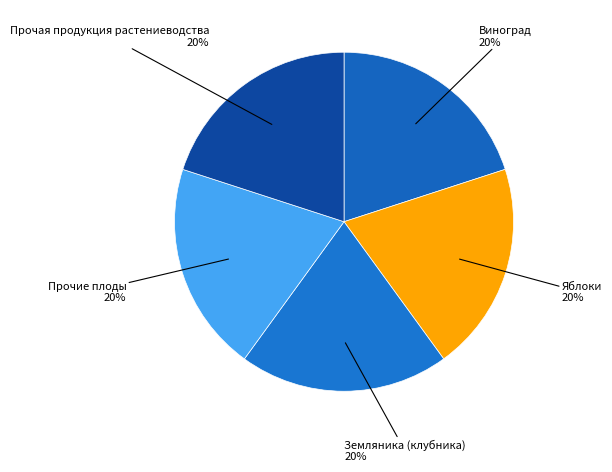

How many segments does this pie chart have?

5